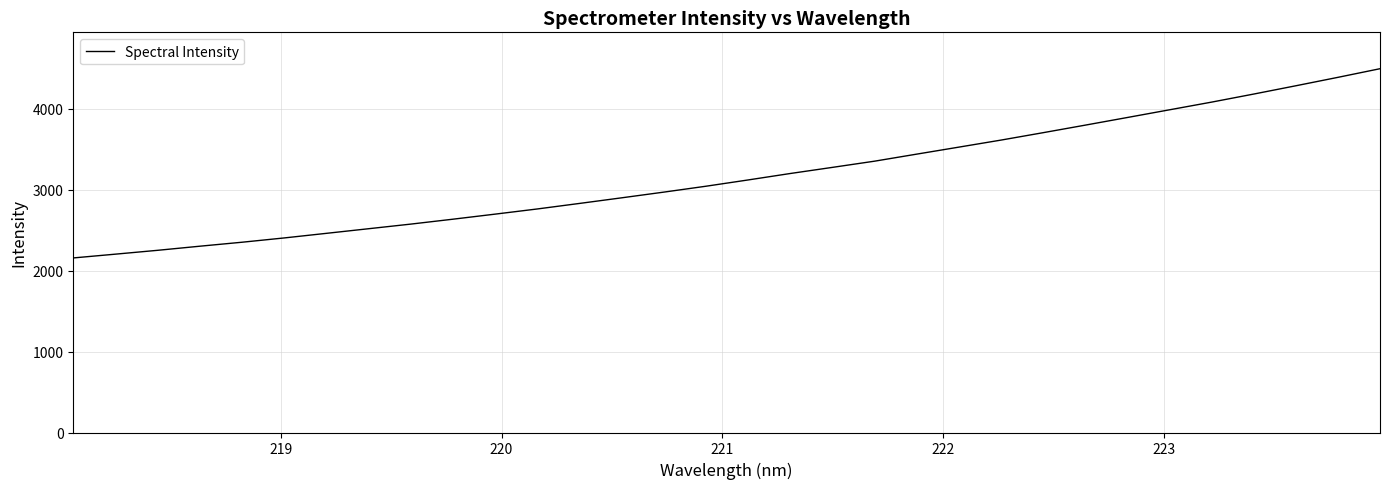

True or false: there are more than 1 points higher than both neighbors.

False